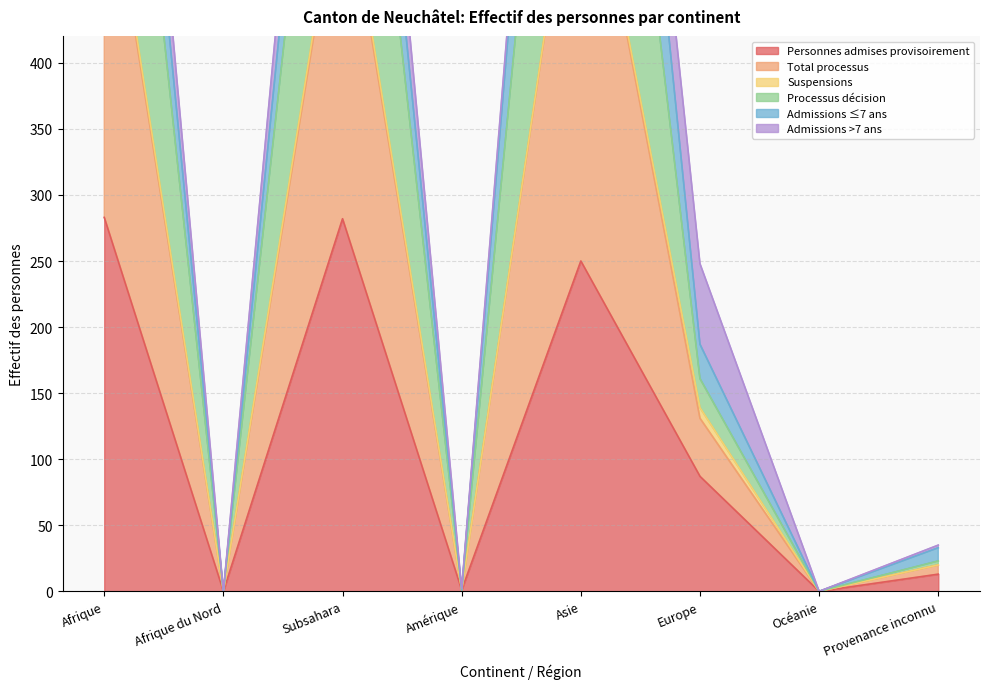

Rank the categories by Processus décision value from lowest to highest.

Afrique du Nord, Océanie, Amérique, Provenance inconnu, Europe, Subsahara, Afrique, Asie